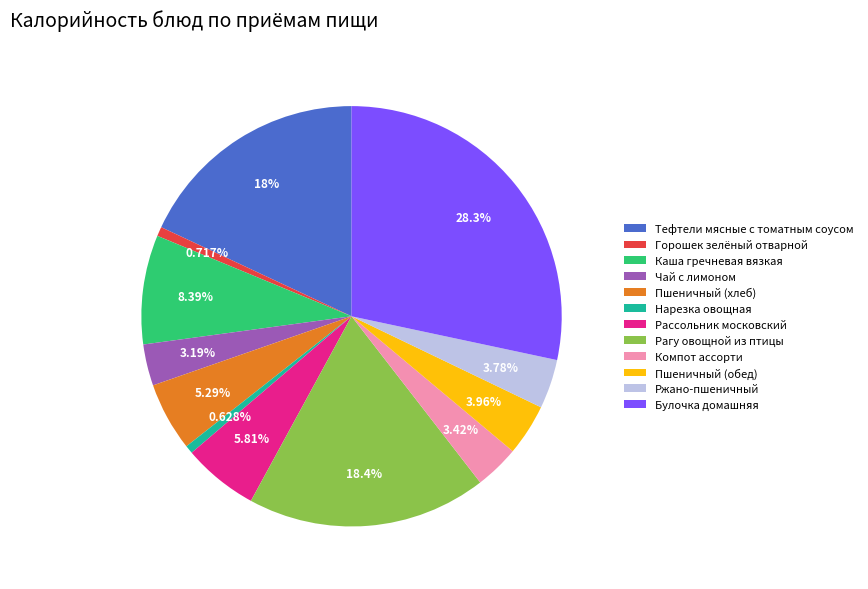

Does any single category account for the majority?

No